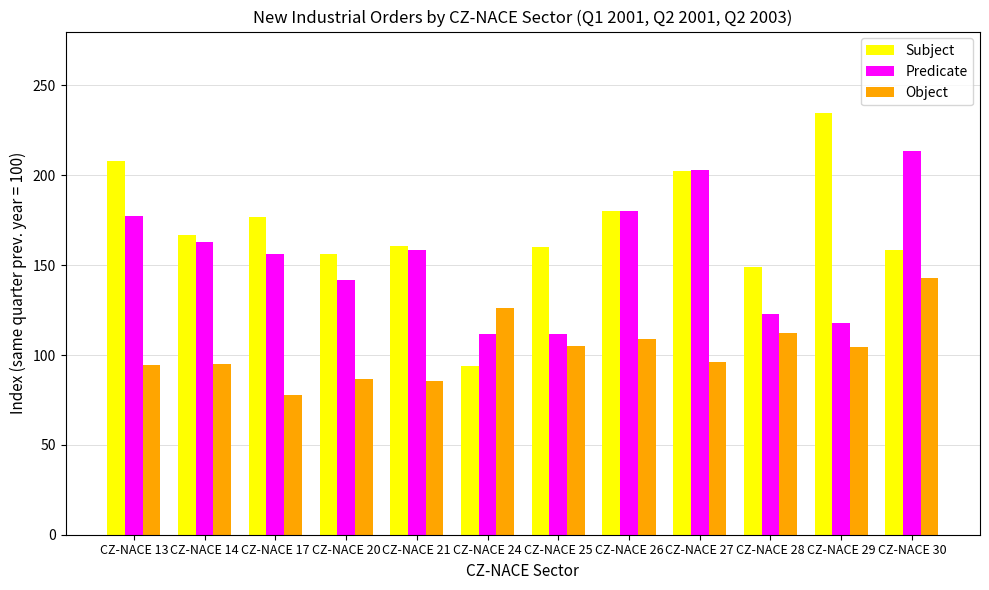

Is the value of Predicate at CZ-NACE 20 greater than the value of Object at CZ-NACE 26?

Yes